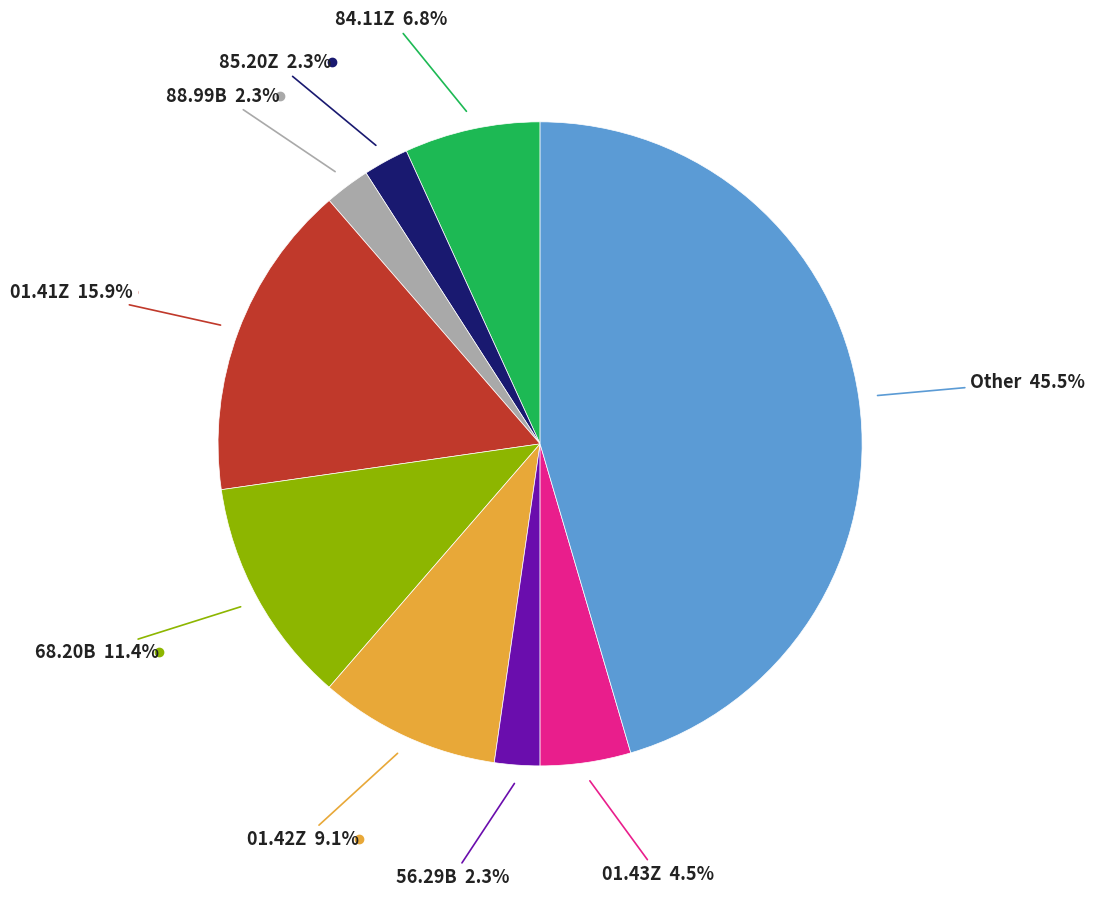

Is there a majority slice in this chart?

No